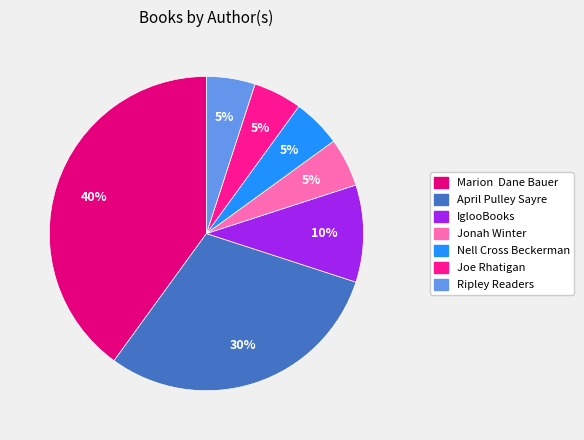

Which has a higher value, Nell Cross Beckerman or April Pulley Sayre?

April Pulley Sayre